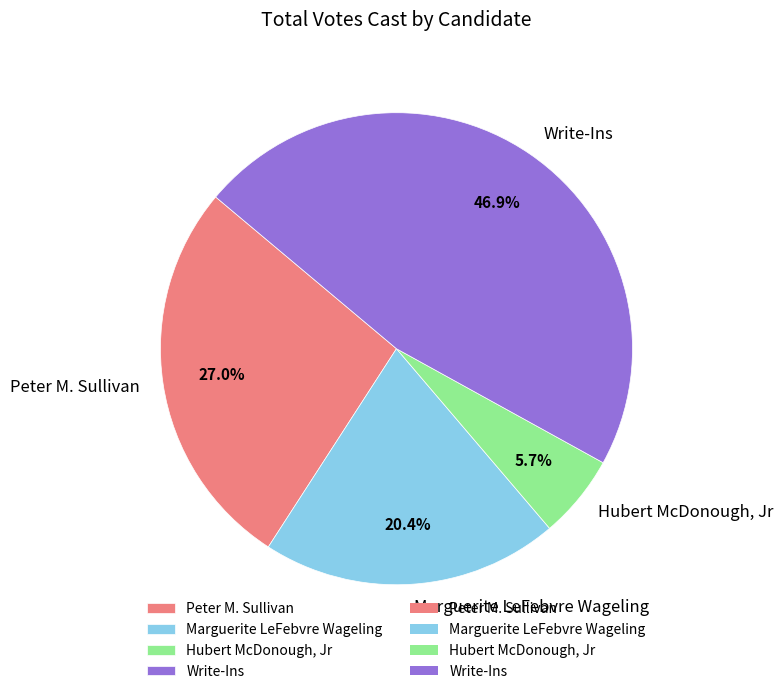

True or false: Marguerite LeFebvre Wageling accounts for 8% of the total.

False